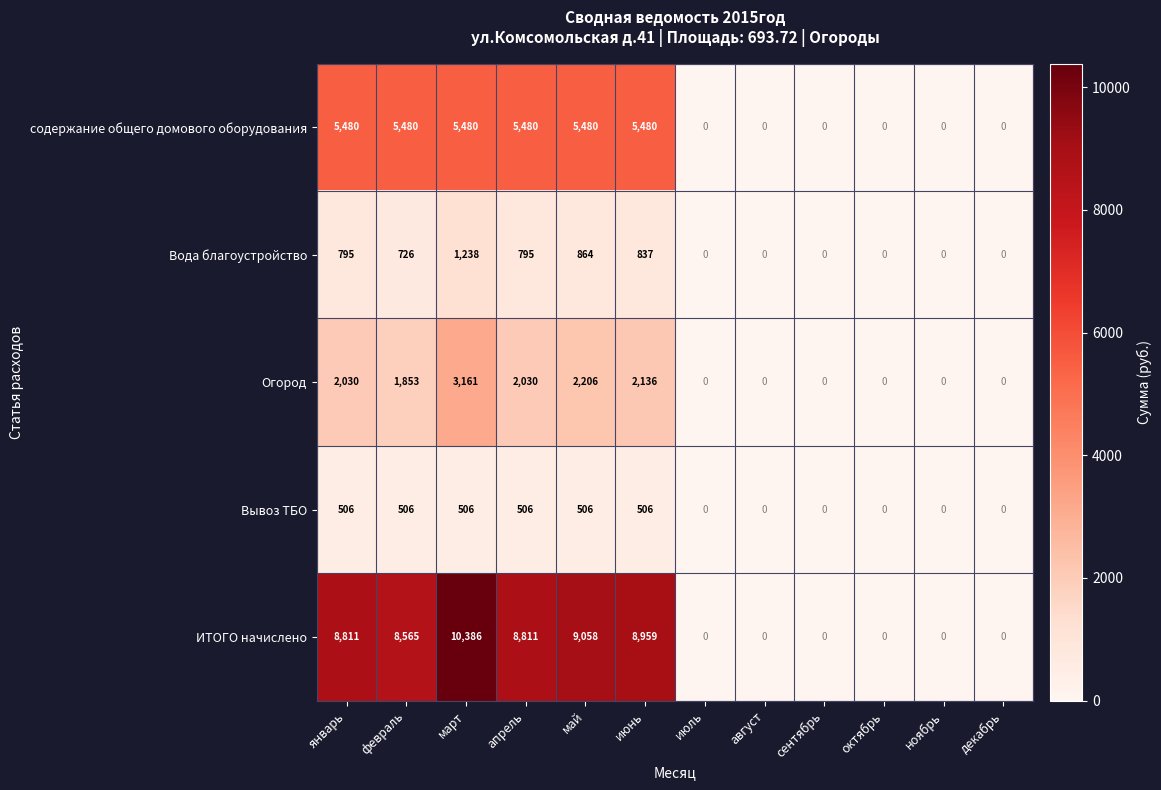

What is the difference between the maximum and minimum values in the ИТОГО начислено series?

10386